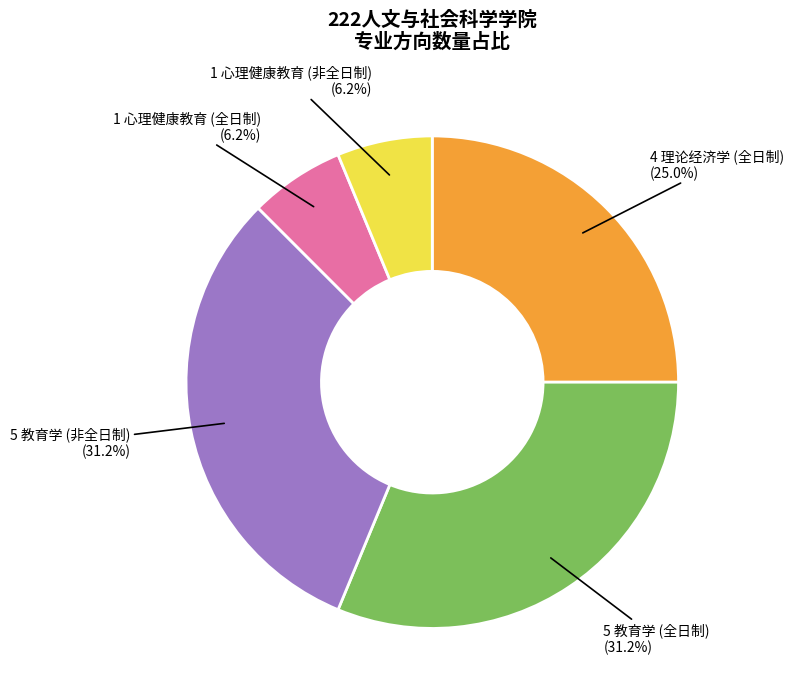

Does any single category account for the majority?

No